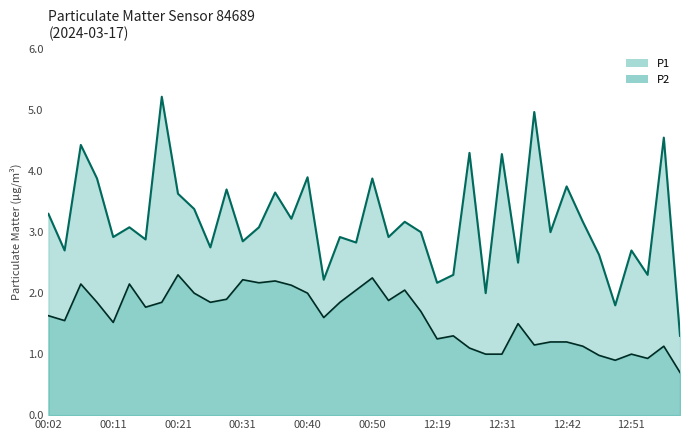

What is the approximate value of P1 at 00:16?

2.9